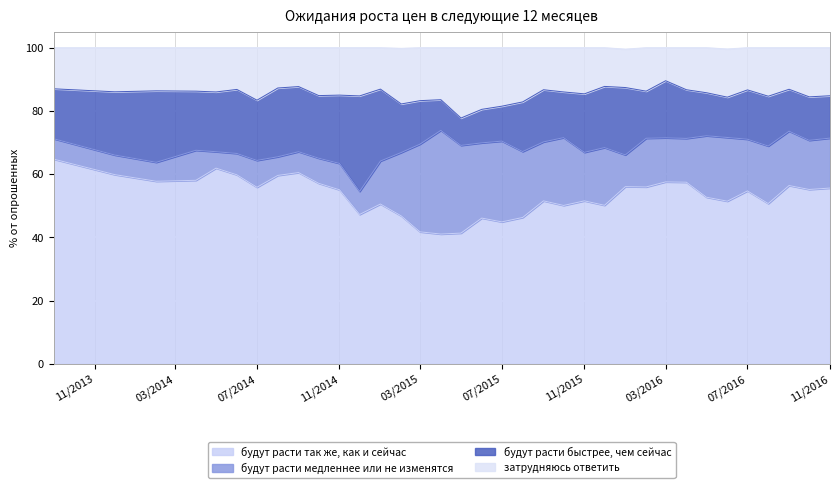

True or false: затрудняюсь ответить has more than 0 points higher than both neighbors.

True